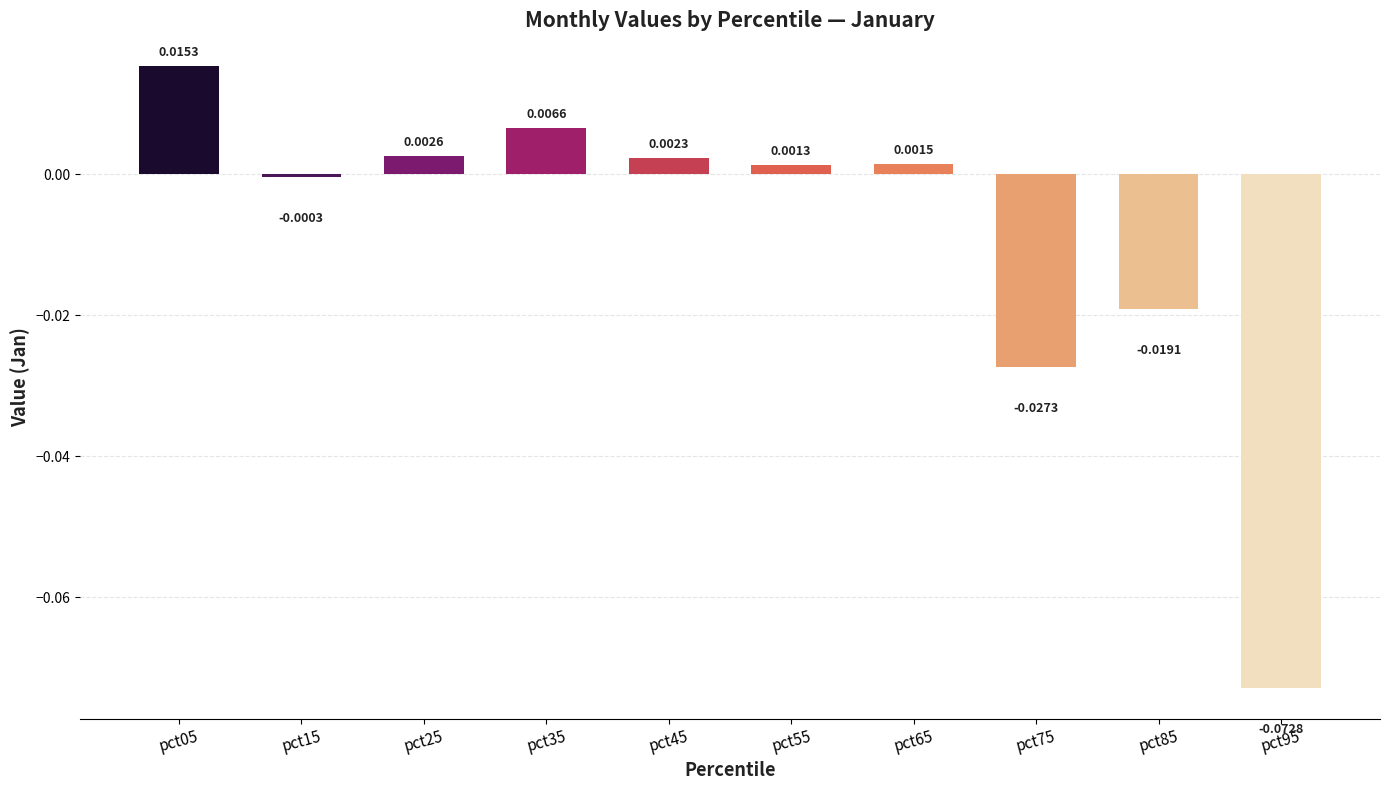

Count the number of values greater than 0.

6